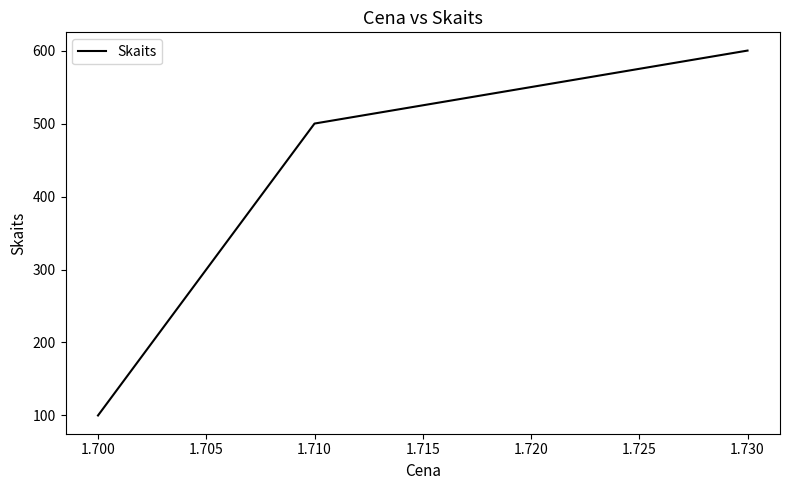

Is it true that the value at 1.700 is 100?

True